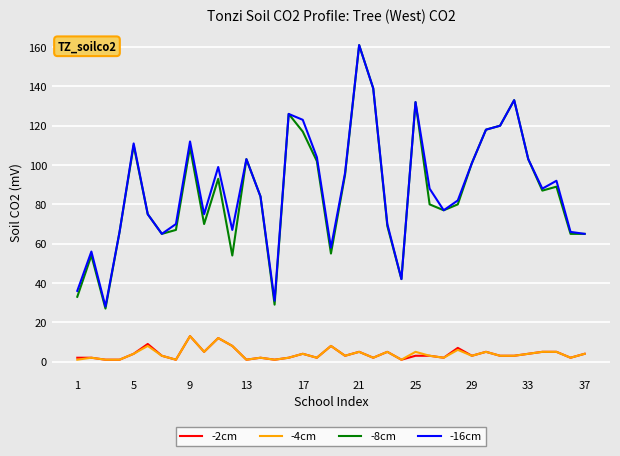

Which series has the largest range (max minus min)?

-8cm